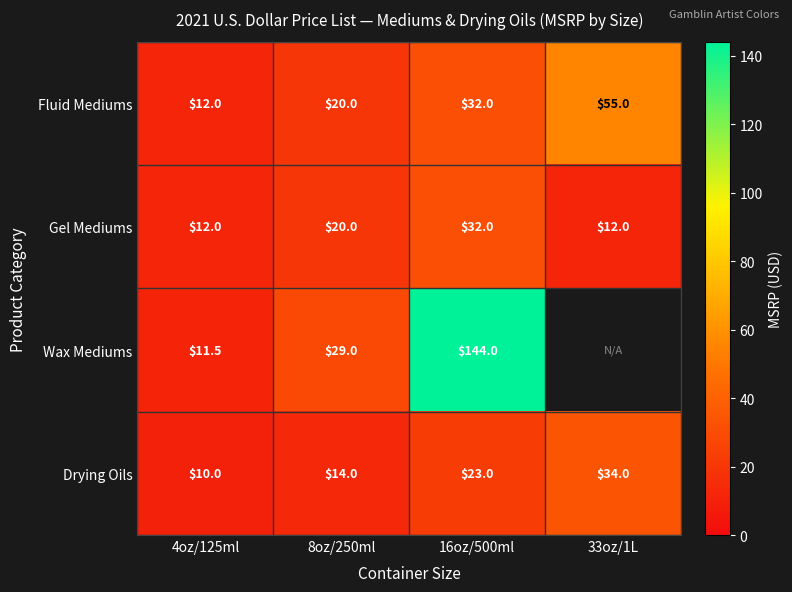

Where is Fluid Mediums nearest to the value 33?

16oz/500ml